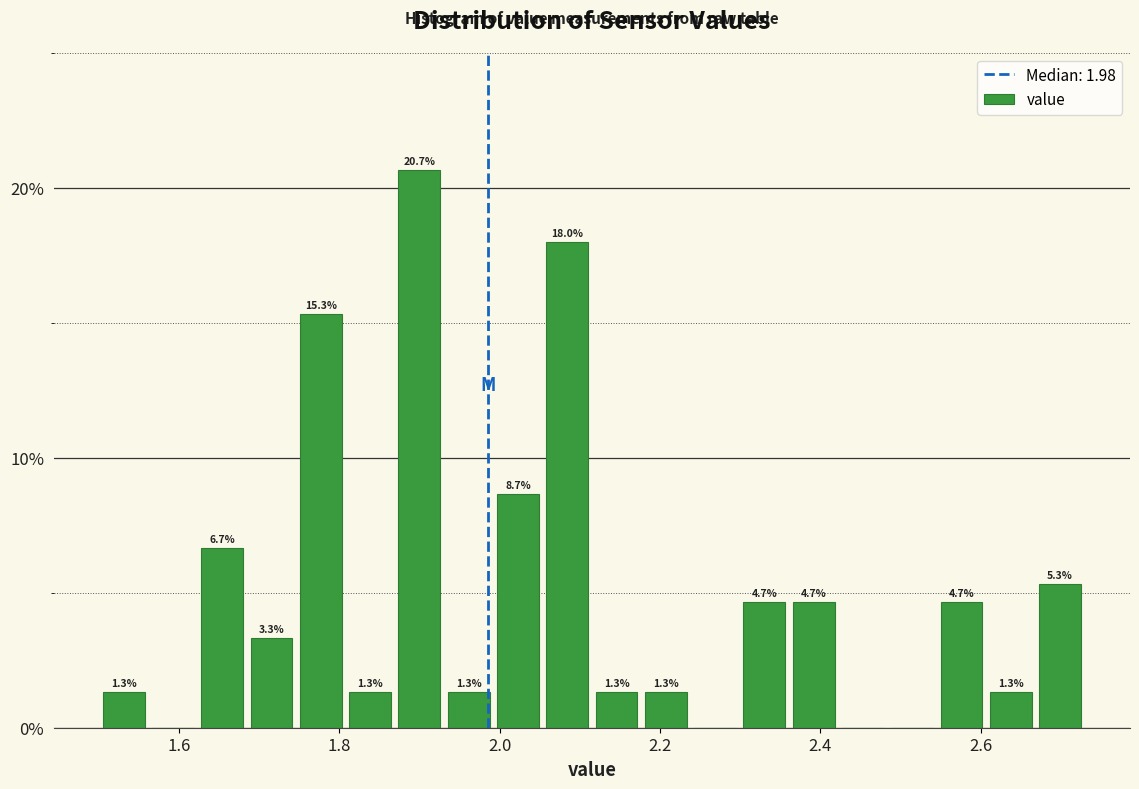

Read against the x-axis, roughly where is the centre of the tallest bar?

1.90